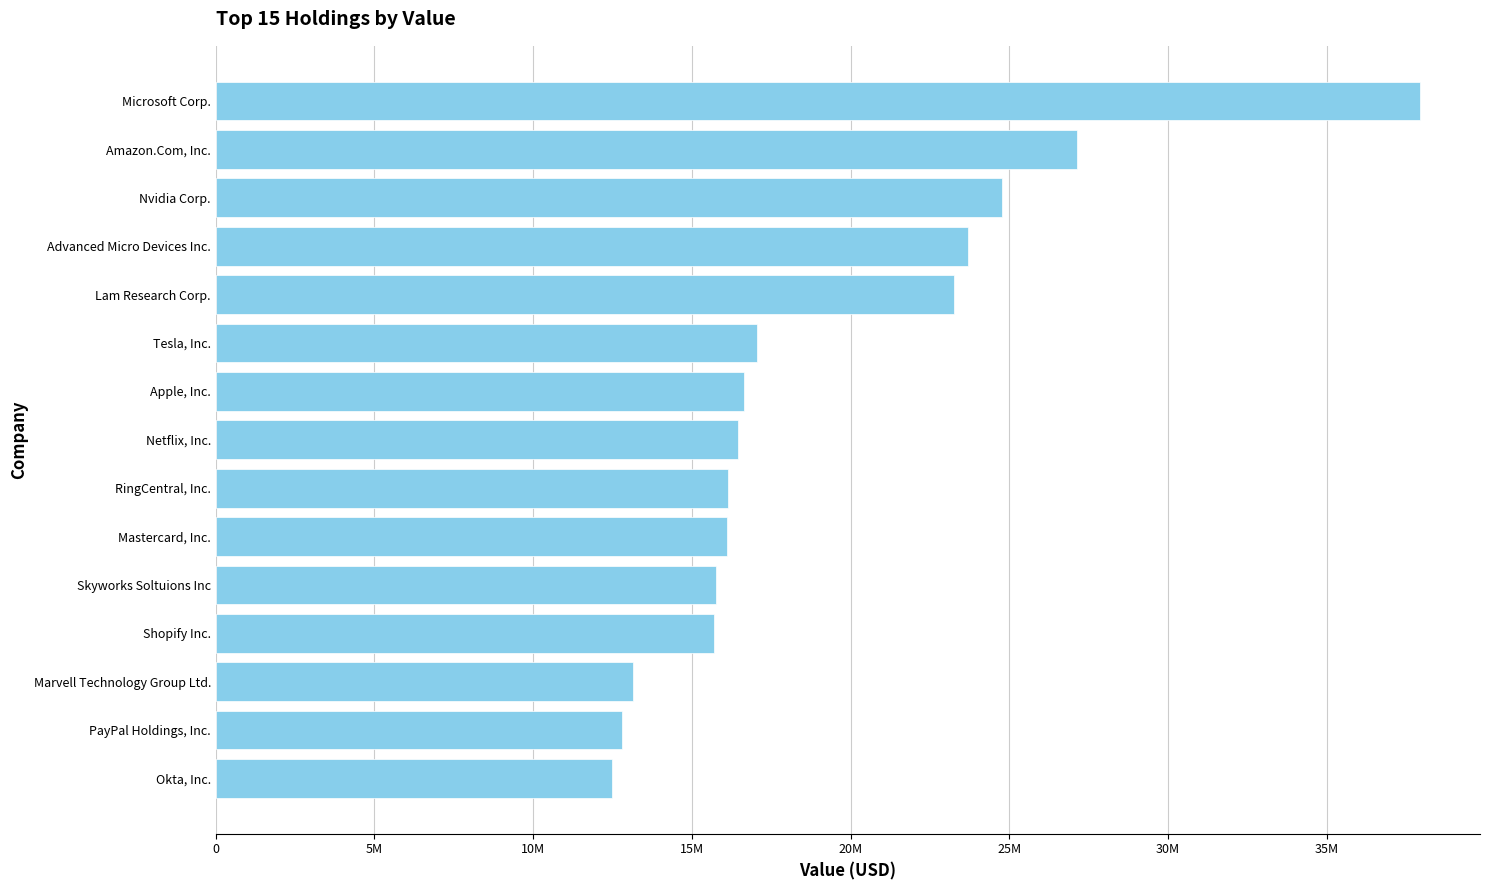

How many bars are there in total?

15